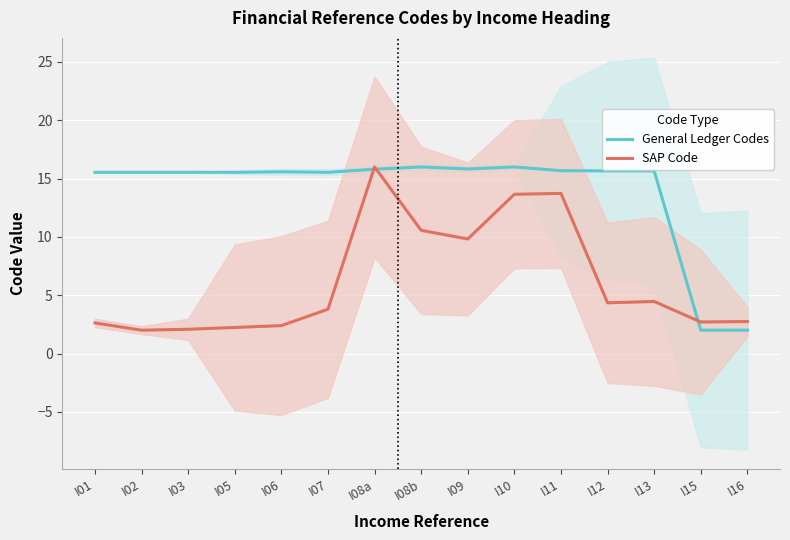

Reading left to right, what are all the values shown in this chart?

General Ledger Codes: 15.5	15.5	15.5	15.5	15.6	15.5	15.8	16.0	15.8	16.0	15.7	15.7	15.7	2.0	2.0
SAP Code: 2.6	2.0	2.1	2.2	2.4	3.8	16.0	10.6	9.8	13.7	13.7	4.3	4.5	2.7	2.7